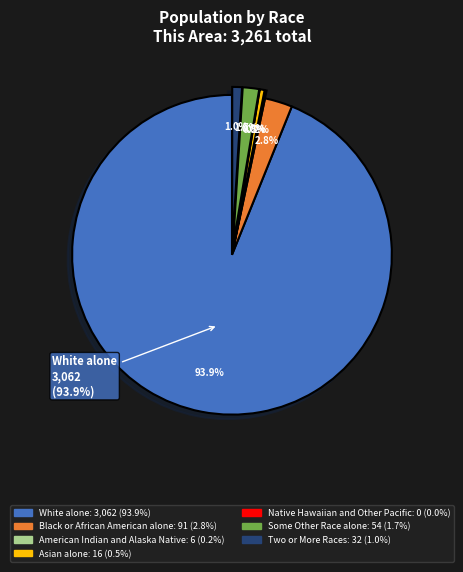

What is the largest slice in the pie chart?

White alone